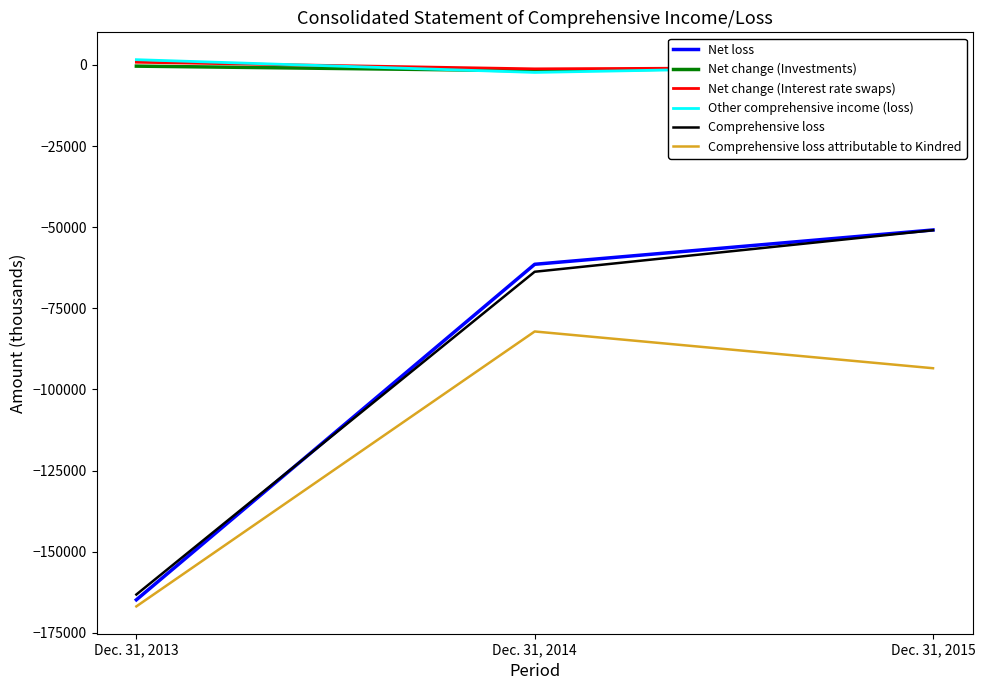

How many lines are shown in the chart?

6